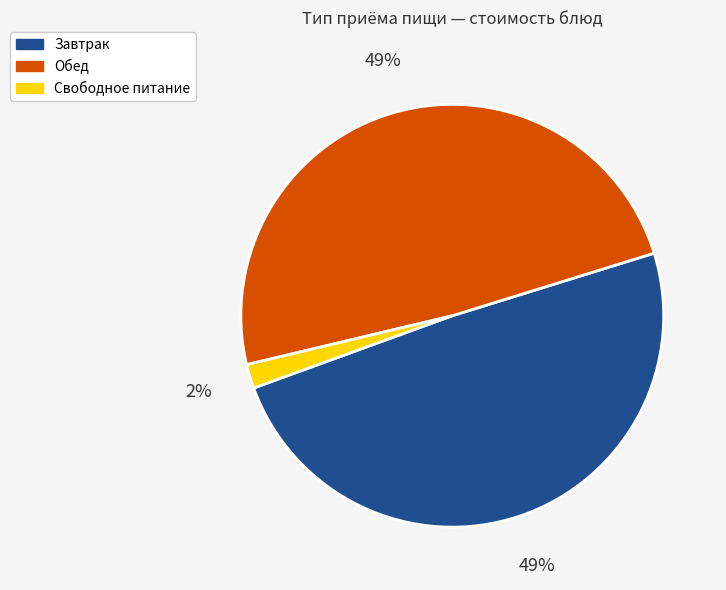

Is the sum of Свободное питание and Обед greater than half?

Yes